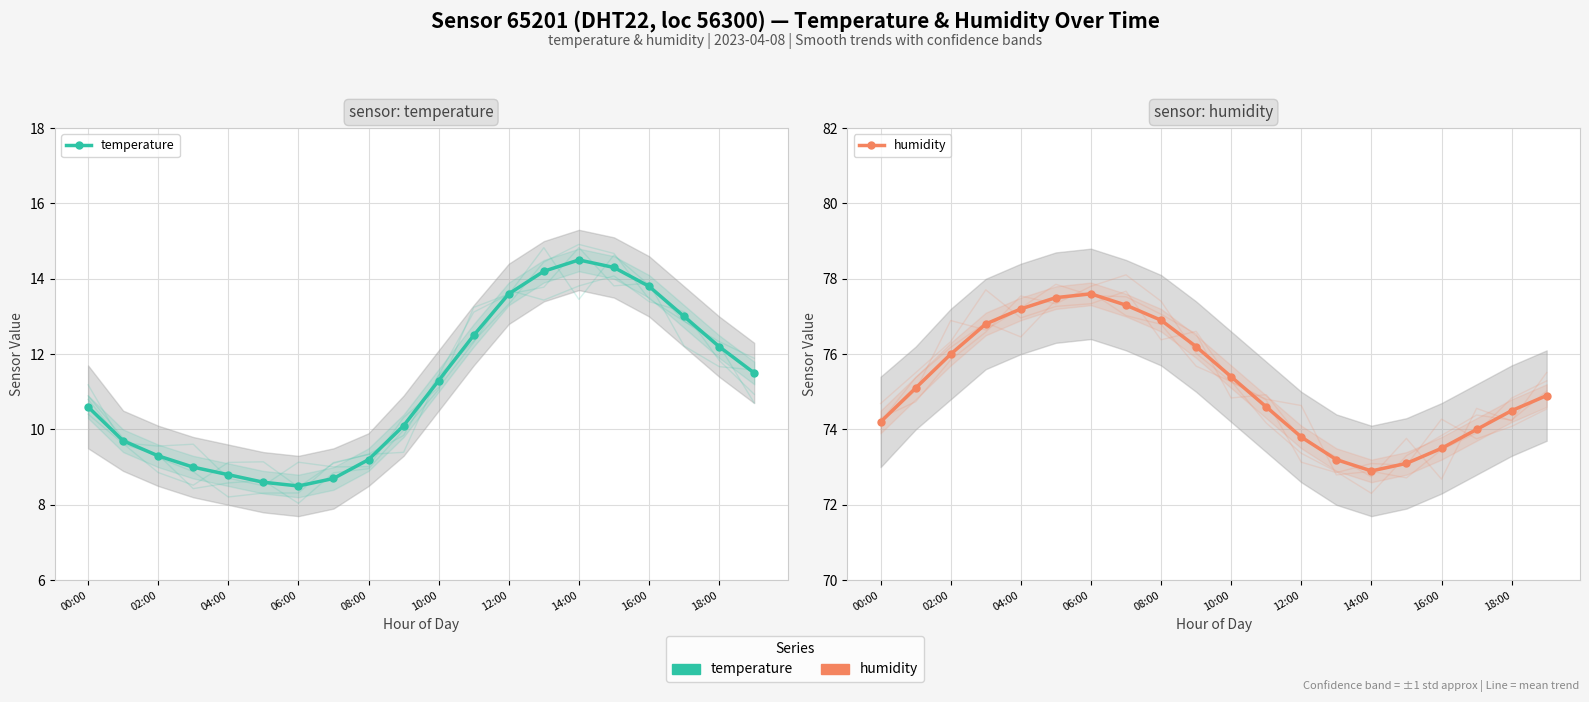

List the series in order of their peak value, highest first.

humidity, temperature